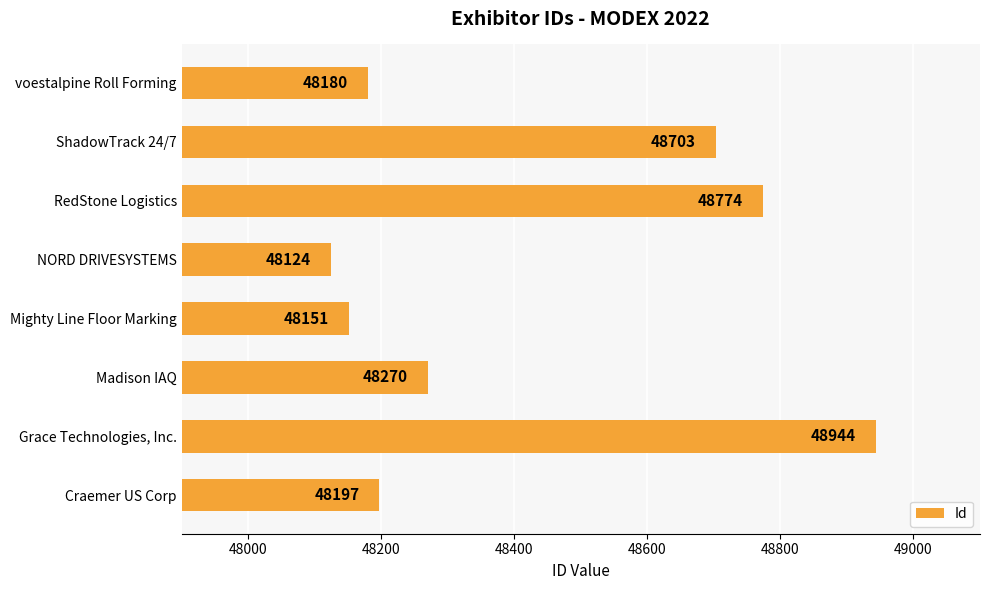

Rank the categories by value from highest to lowest.

Grace Technologies, Inc., RedStone Logistics, ShadowTrack 24/7, Madison IAQ, Craemer US Corp, voestalpine Roll Forming, Mighty Line Floor Marking, NORD DRIVESYSTEMS